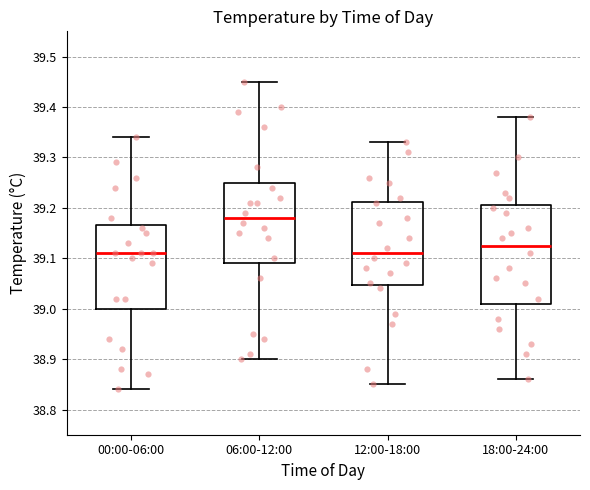

Which box has the highest median line?

06:00-12:00